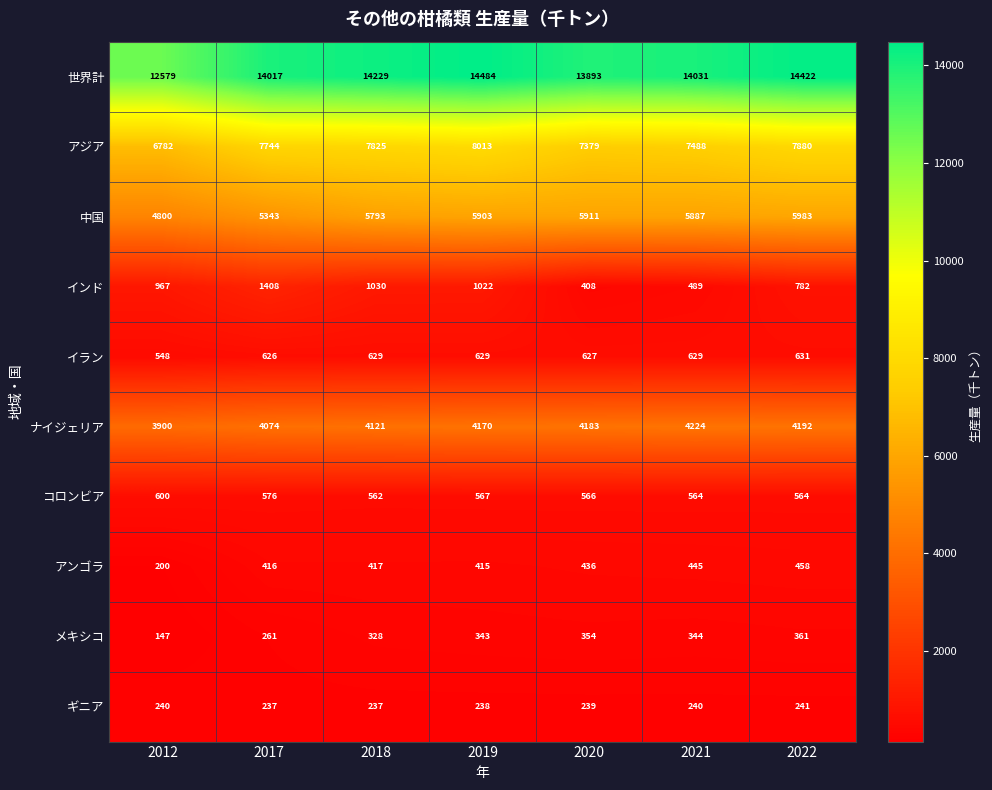

At 2012, list the series in order from largest to smallest.

世界計, アジア, 中国, ナイジェリア, インド, コロンビア, イラン, ギニア, アンゴラ, メキシコ